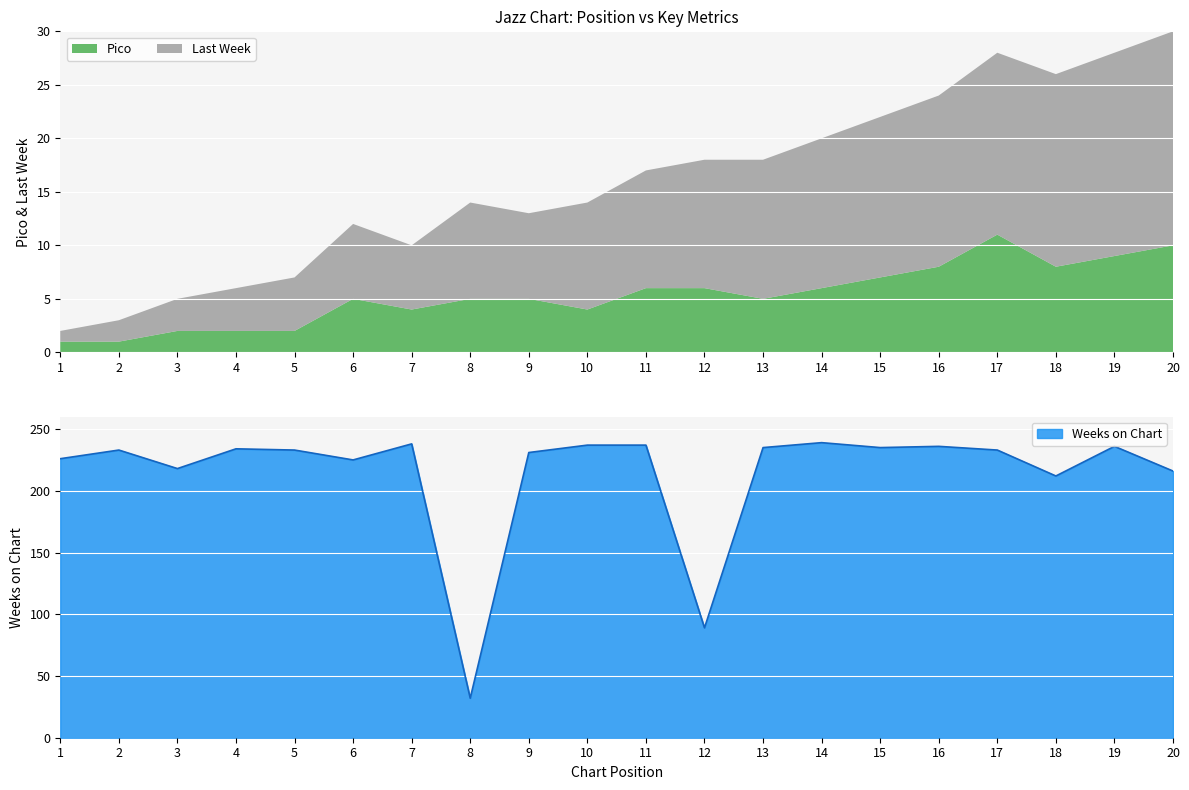

At how many categories does at least one series exceed 92?

18